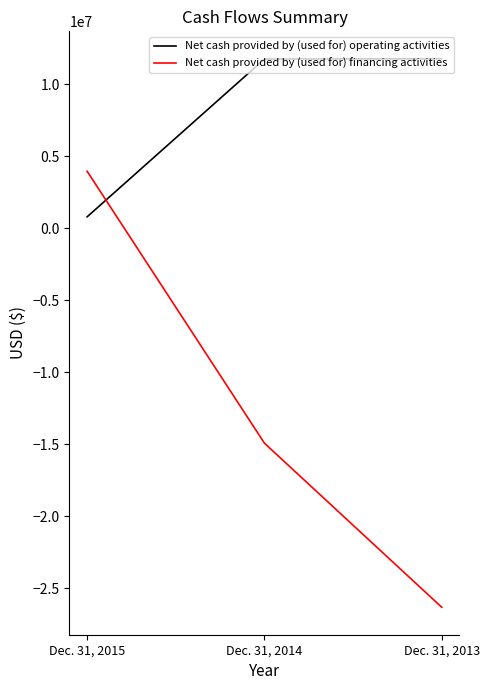

At which category is the sum across all series the highest?

Dec. 31, 2015